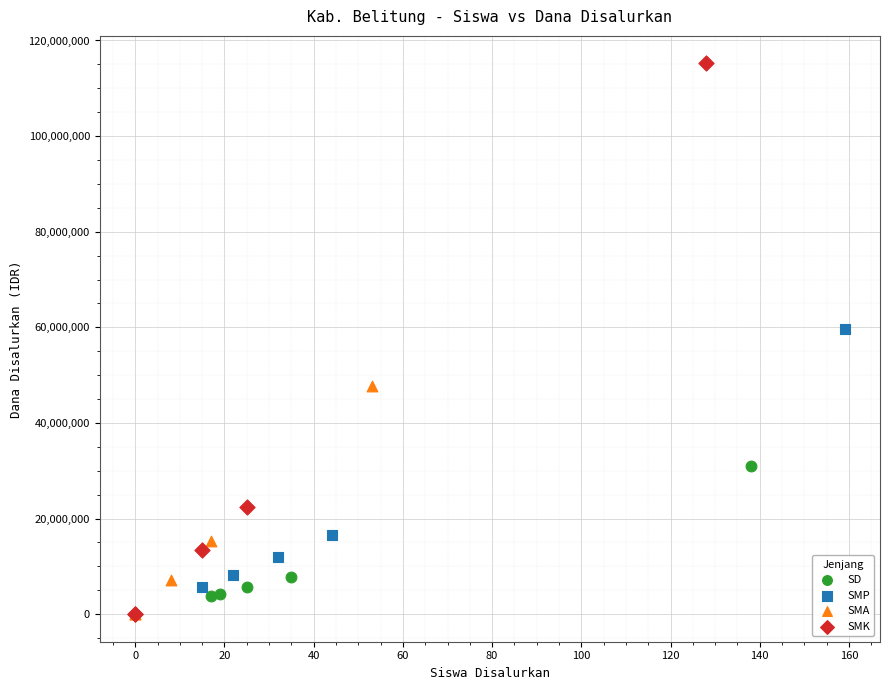

What are all the series names shown in the legend?

SD, SMP, SMA, SMK